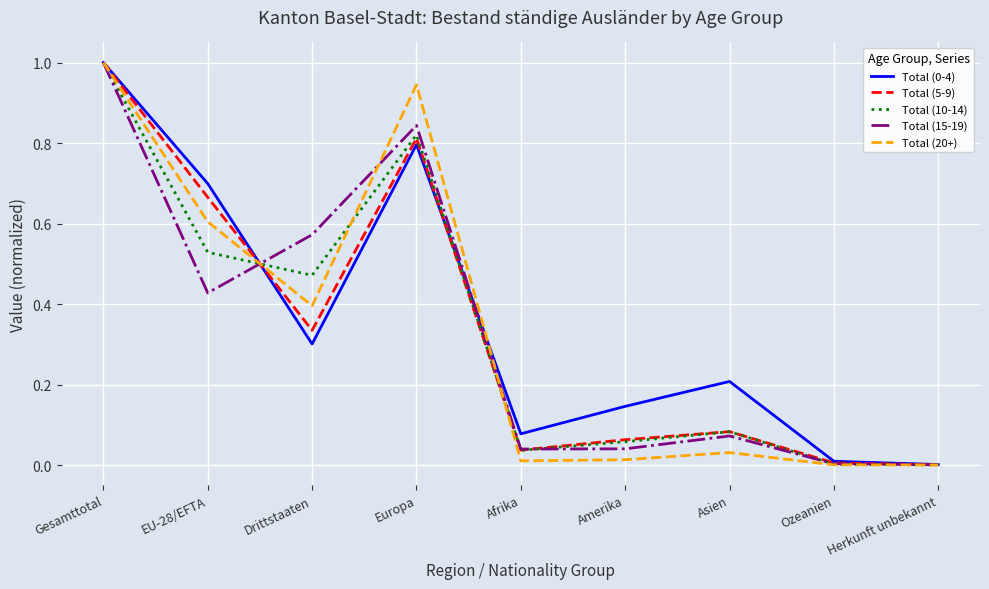

At which category does Total (5-9) reach its first local valley?

Drittstaaten